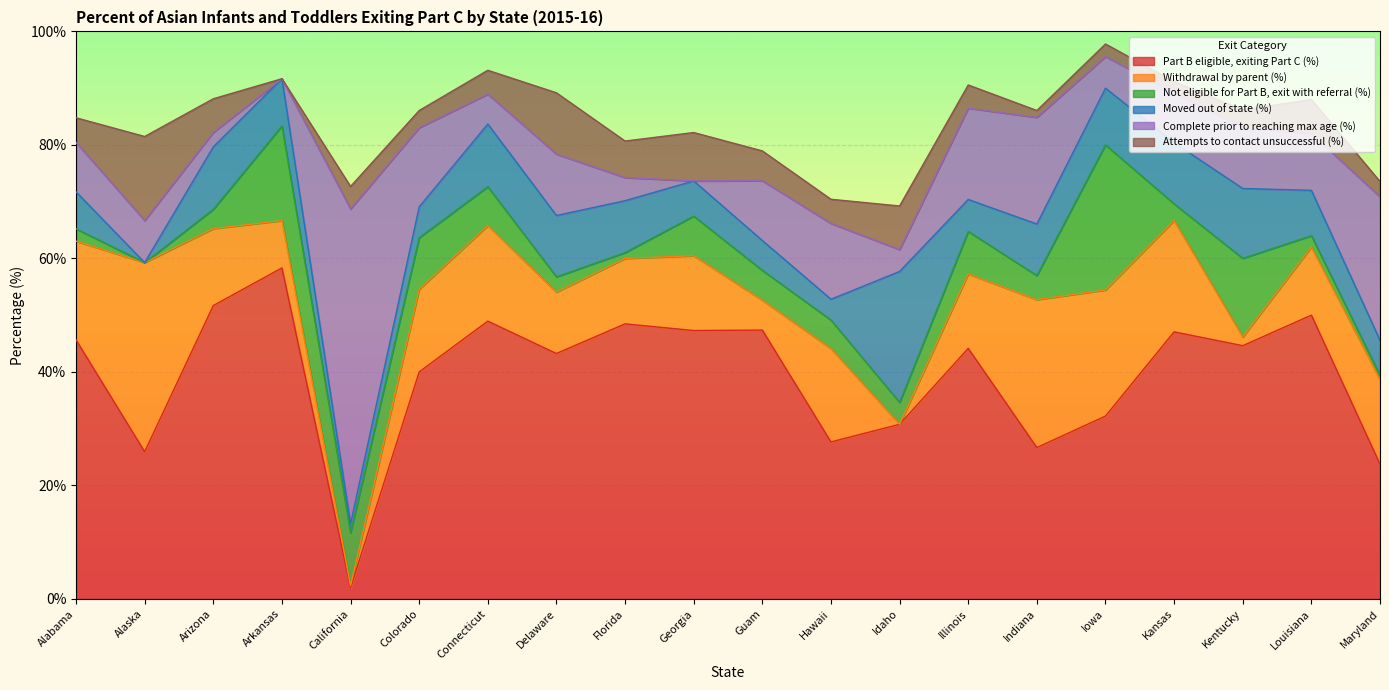

Reading left to right, what are all the values shown in this chart?

Part B eligible, exiting Part C (%): 45.6	25.9	51.7	58.3	1.9	40.0	49.0	43.2	48.5	47.3	47.4	27.7	30.8	44.1	26.7	32.2	47.1	44.6	50.0	23.8
Withdrawal by parent (%): 17.4	33.3	13.6	8.3	0.4	14.6	16.8	10.8	11.5	13.2	5.3	16.4	0.0	13.1	26.1	22.2	19.6	1.5	12.0	14.9
Not eligible for Part B, exit with referral (%): 2.2	0.0	3.4	16.7	9.3	9.1	6.8	2.7	1.0	7.0	5.3	5.0	3.9	7.5	4.2	25.6	2.9	13.8	2.0	0.8
Moved out of state (%): 6.5	0.0	11.0	8.3	1.6	5.5	11.1	10.8	9.2	6.2	5.3	3.7	23.1	5.6	9.1	10.0	10.8	12.3	8.0	6.2
Complete prior to reaching max age (%): 8.7	7.4	2.5	0.0	55.5	13.9	5.3	10.8	4.1	0.0	10.5	13.3	3.9	16.1	18.8	5.6	8.8	10.8	10.0	25.3
Attempts to contact unsuccessful (%): 4.3	14.8	5.9	0.0	4.0	3.0	4.2	10.8	6.4	8.5	5.3	4.3	7.7	4.1	1.2	2.2	2.0	3.1	6.0	2.7